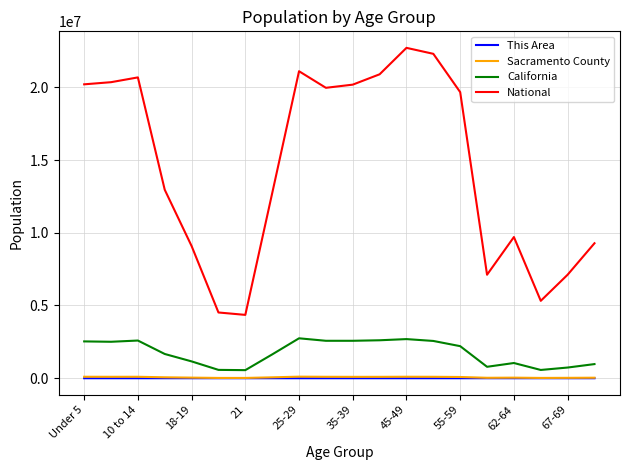

True or false: This Area and National cross at least once.

False